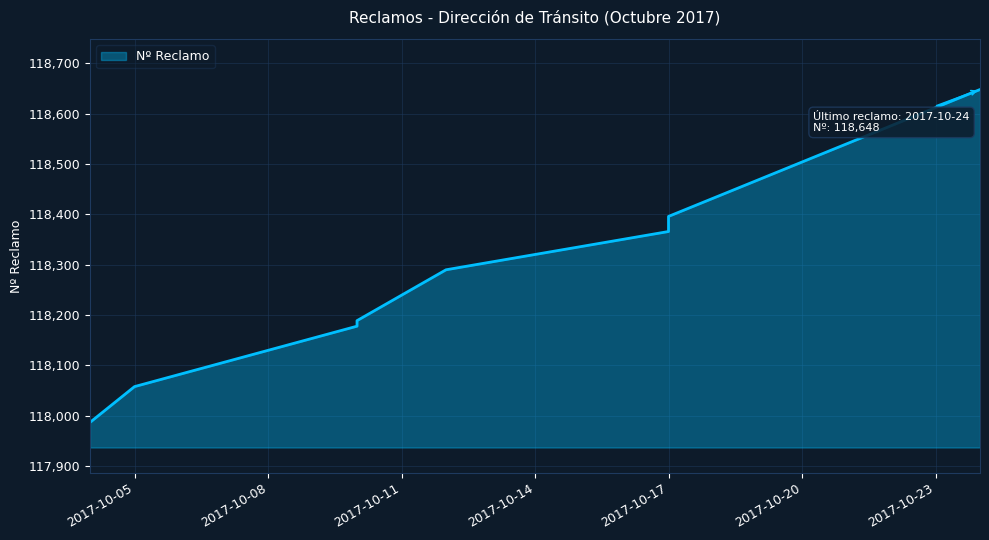

Is it true that the value at 2017-10-17 is 158964?

False